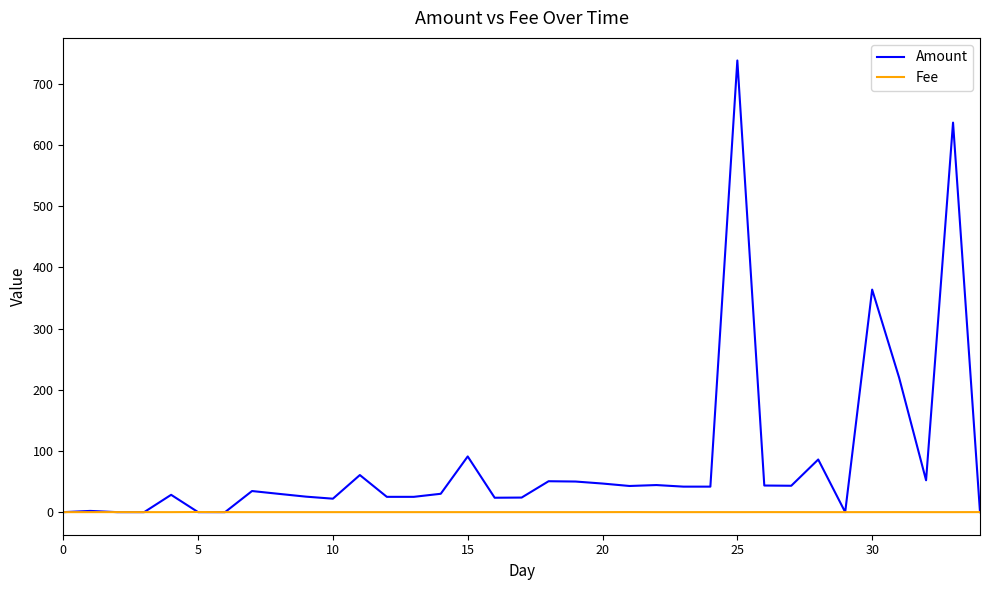

List the series in order of their peak value, highest first.

Amount, Fee